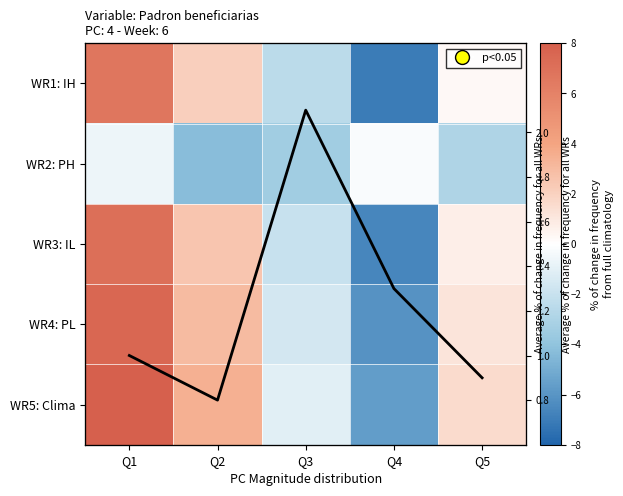

Between Q1 and Q3, which series saw the biggest shift?

WR1: IH